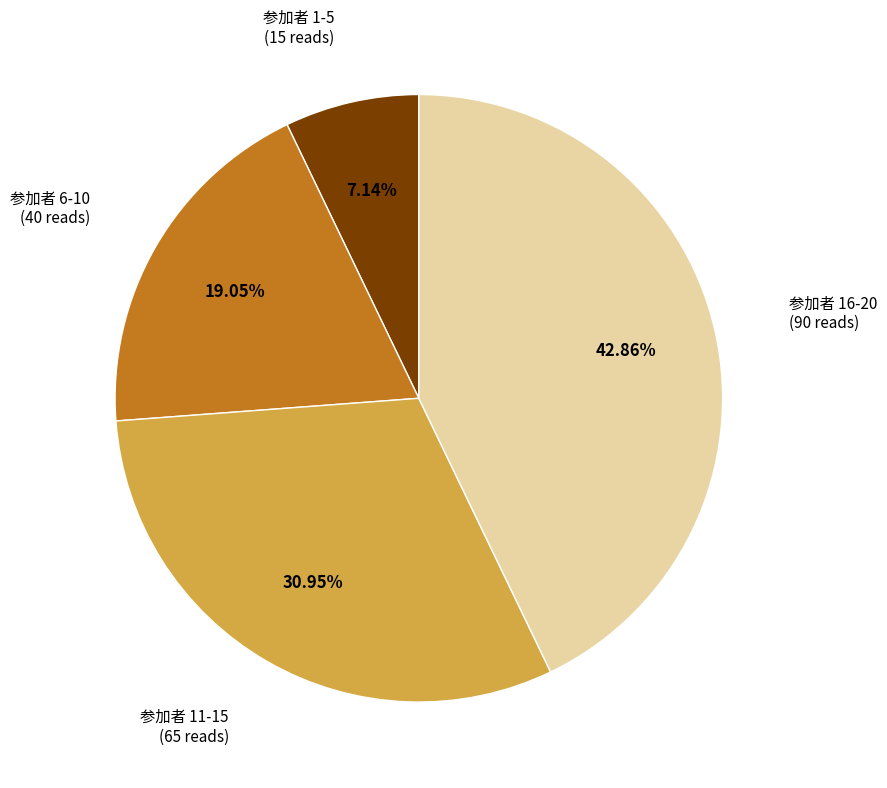

To the nearest percent, what is the difference between the largest and smallest slice percentages?

36%